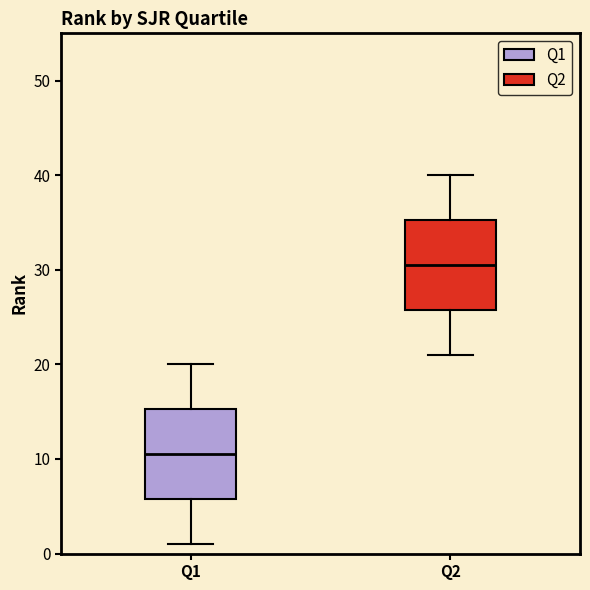

Which box's median line is the highest?

Q2